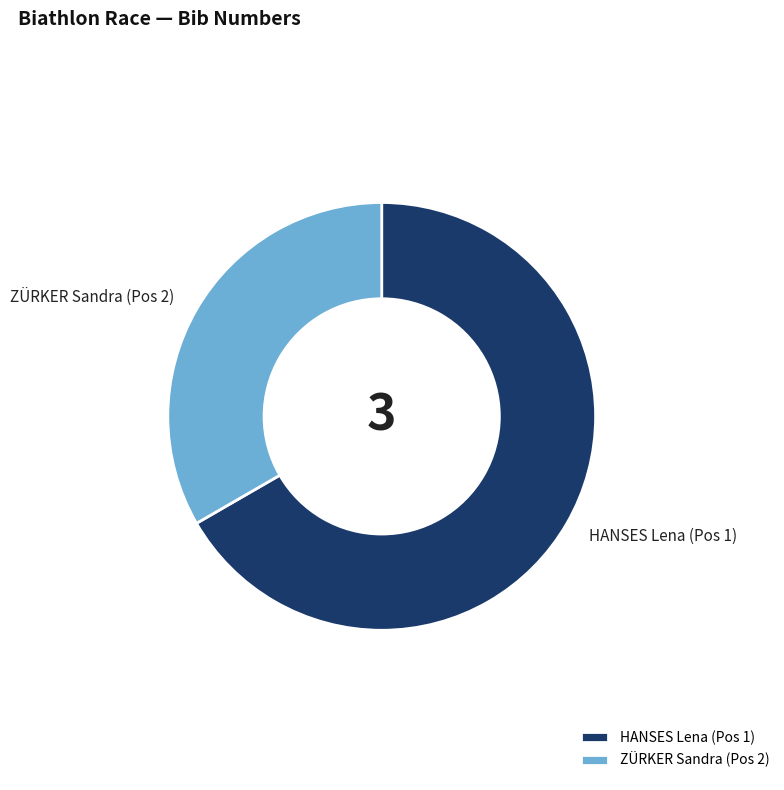

The ZÜRKER Sandra (Pos 2) slice represents 45% of the pie. True or false?

False